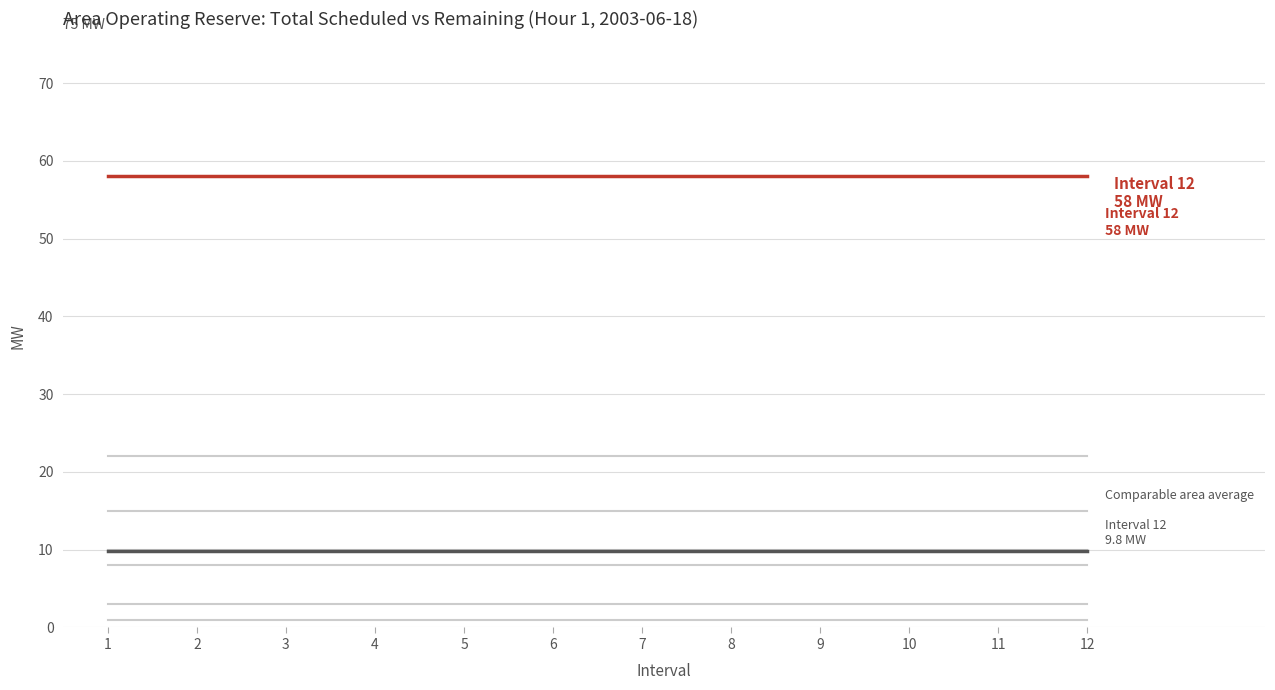

How many lines are shown in the chart?

8